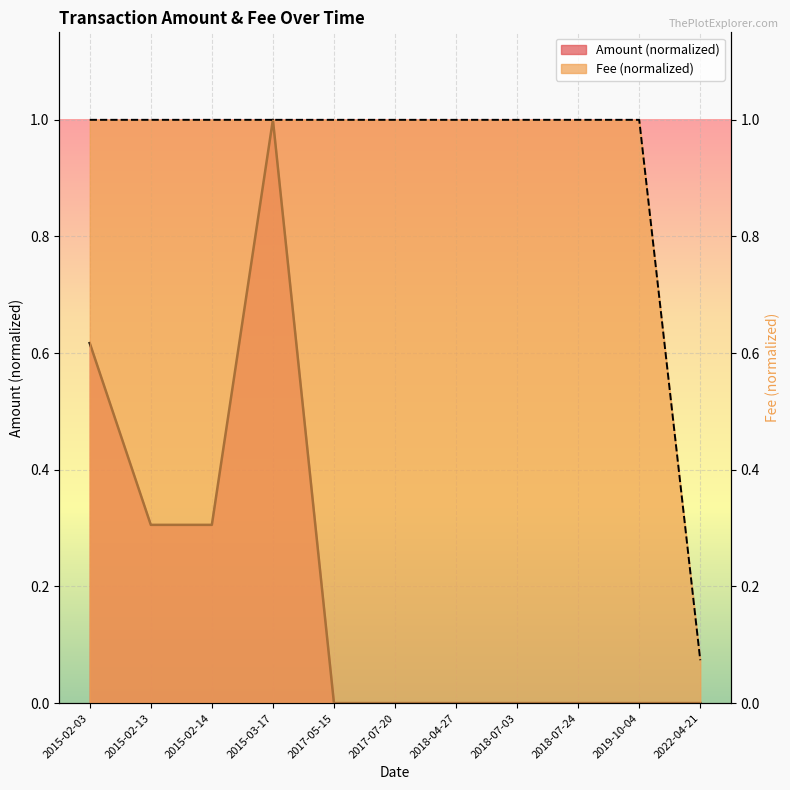

What is the highest value of the Amount series?

1.0